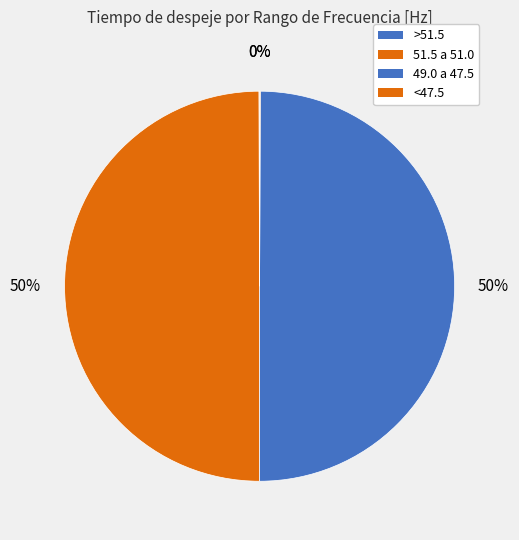

Does 51.5 a 51.0 account for over 50% of the chart?

No